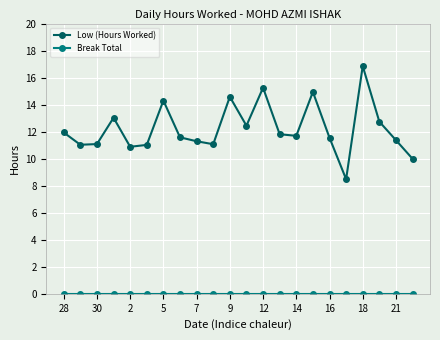

Which series has the largest total across all categories?

Low (Hours Worked)